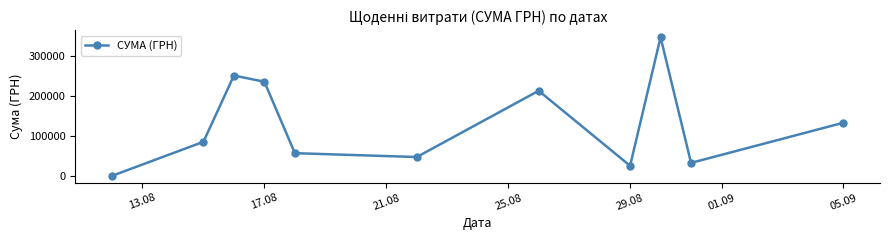

Count the number of data series in this chart.

1